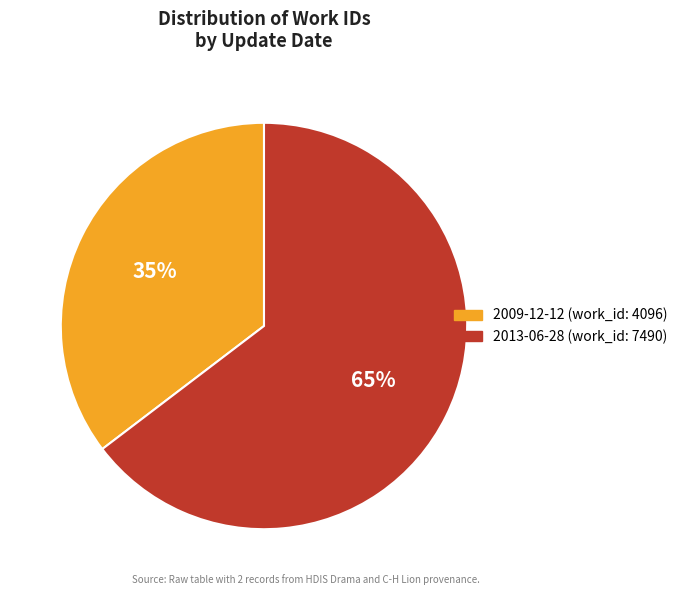

Is there a majority slice in this chart?

Yes